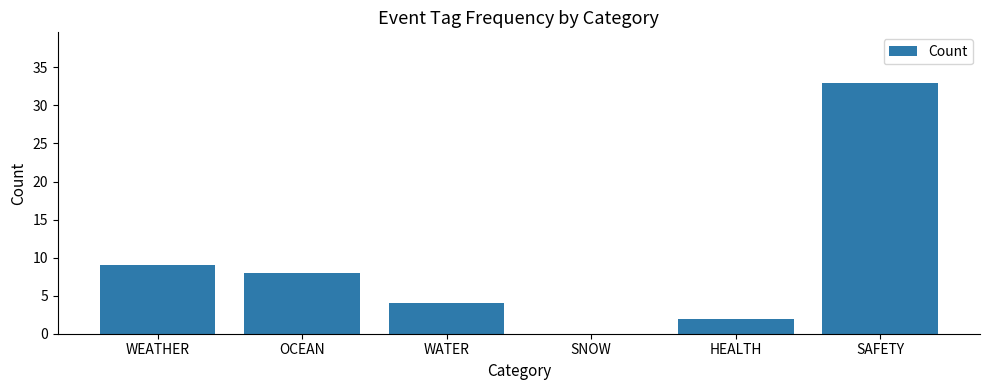

What is the maximum value shown in the chart?

33